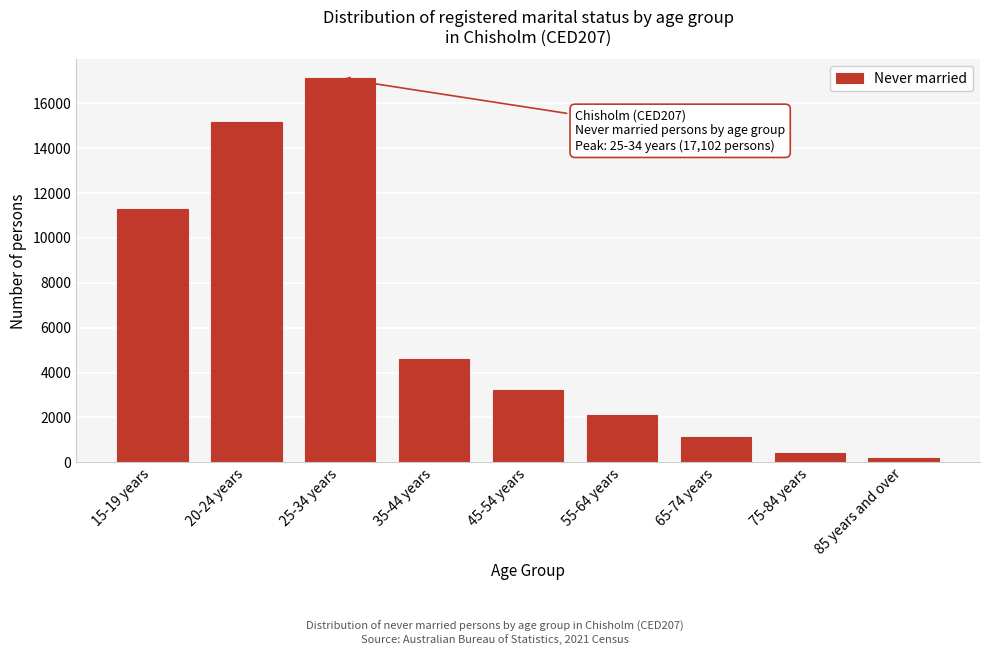

Reading left to right, transcribe all the data shown in this chart.

11308	15167	17102	4585	3241	2095	1110	419	193